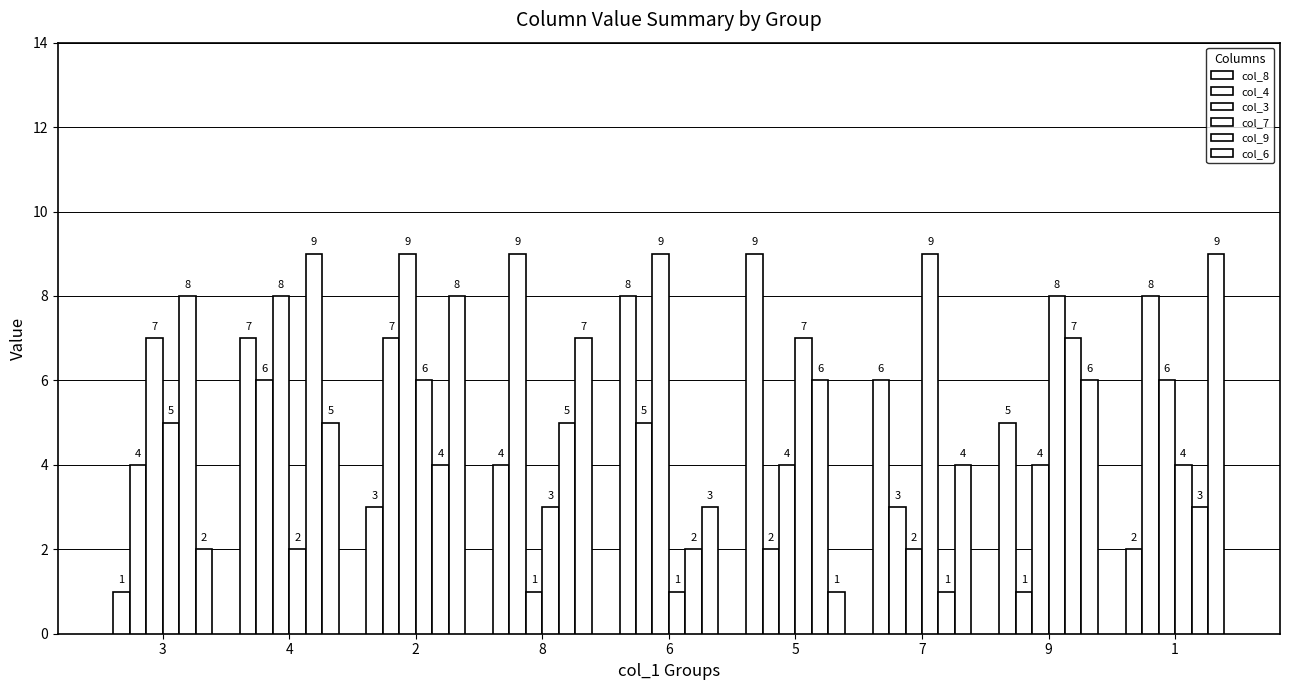

How many bars are there in each group?

6